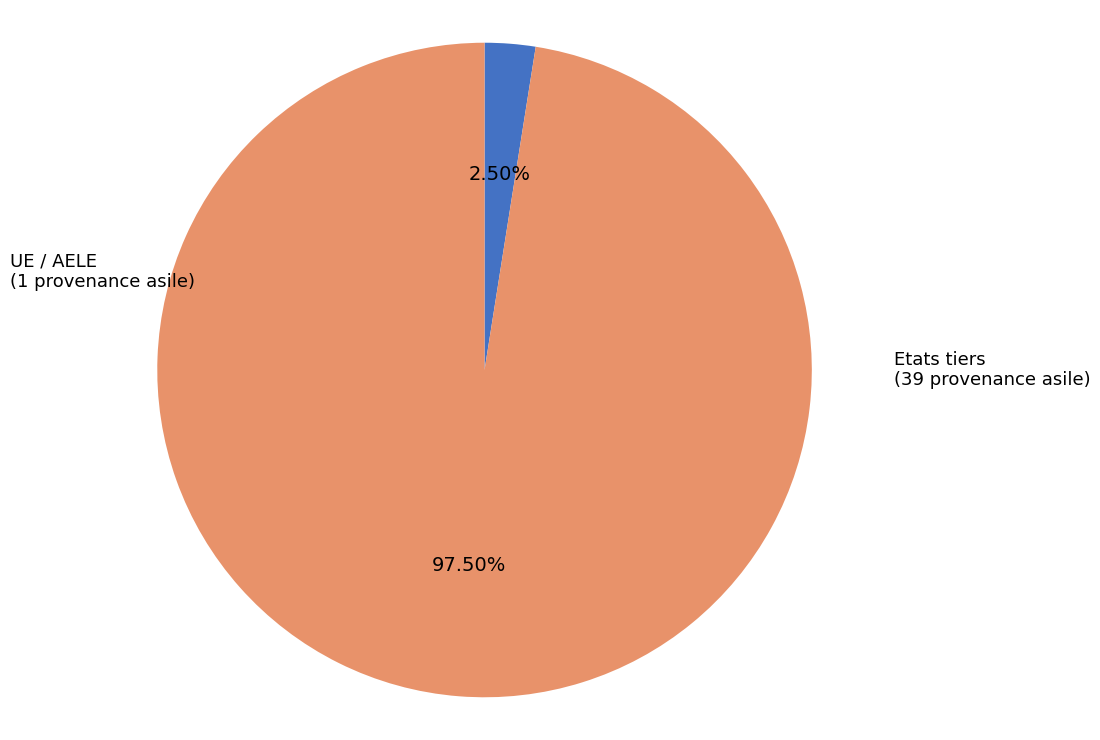

How many slices are in this pie chart?

2